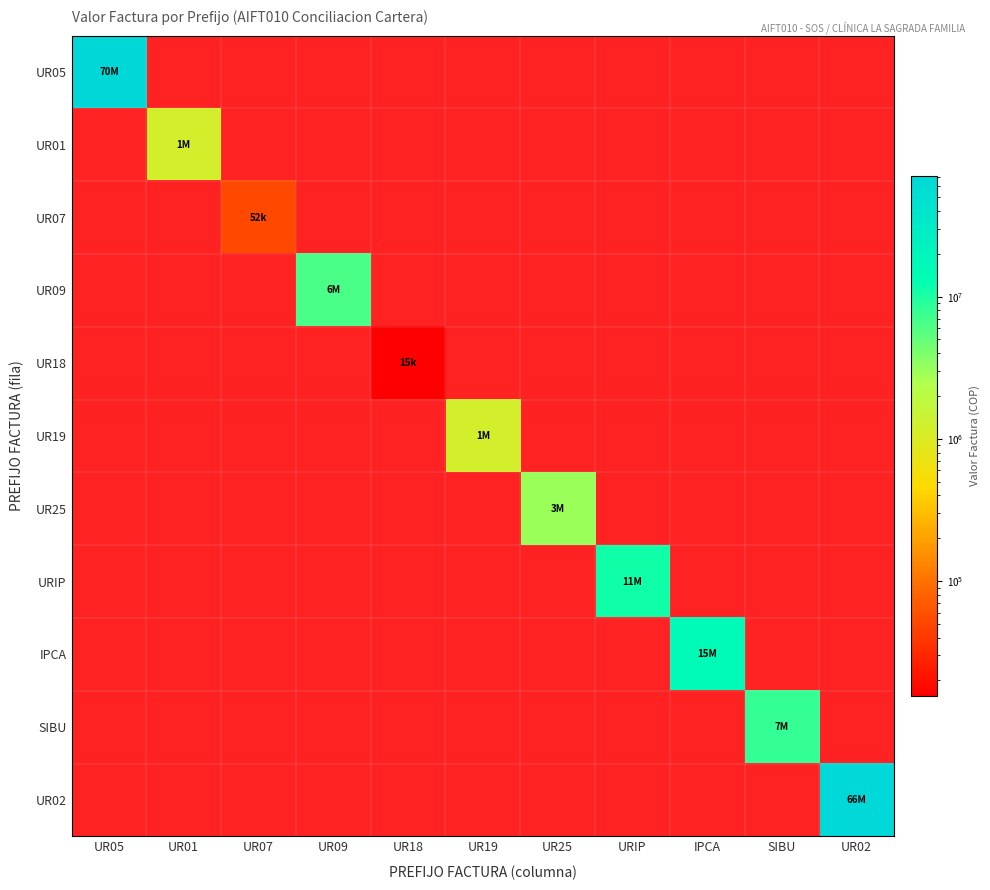

Reading right to left, list all the values displayed in this chart.

UR05: UR02=0	SIBU=0	IPCA=0	URIP=0	UR25=0	UR19=0	UR18=0	UR09=0	UR07=0	UR01=0	UR05=70272475
UR01: UR02=0	SIBU=0	IPCA=0	URIP=0	UR25=0	UR19=0	UR18=0	UR09=0	UR07=0	UR01=1175240	UR05=0
UR07: UR02=0	SIBU=0	IPCA=0	URIP=0	UR25=0	UR19=0	UR18=0	UR09=0	UR07=52932	UR01=0	UR05=0
UR09: UR02=0	SIBU=0	IPCA=0	URIP=0	UR25=0	UR19=0	UR18=0	UR09=6511057	UR07=0	UR01=0	UR05=0
UR18: UR02=0	SIBU=0	IPCA=0	URIP=0	UR25=0	UR19=0	UR18=15582	UR09=0	UR07=0	UR01=0	UR05=0
UR19: UR02=0	SIBU=0	IPCA=0	URIP=0	UR25=0	UR19=1169374	UR18=0	UR09=0	UR07=0	UR01=0	UR05=0
UR25: UR02=0	SIBU=0	IPCA=0	URIP=0	UR25=3016616	UR19=0	UR18=0	UR09=0	UR07=0	UR01=0	UR05=0
URIP: UR02=0	SIBU=0	IPCA=0	URIP=11319686	UR25=0	UR19=0	UR18=0	UR09=0	UR07=0	UR01=0	UR05=0
IPCA: UR02=0	SIBU=0	IPCA=15828173	URIP=0	UR25=0	UR19=0	UR18=0	UR09=0	UR07=0	UR01=0	UR05=0
SIBU: UR02=0	SIBU=7964703	IPCA=0	URIP=0	UR25=0	UR19=0	UR18=0	UR09=0	UR07=0	UR01=0	UR05=0
UR02: UR02=66695794	SIBU=0	IPCA=0	URIP=0	UR25=0	UR19=0	UR18=0	UR09=0	UR07=0	UR01=0	UR05=0